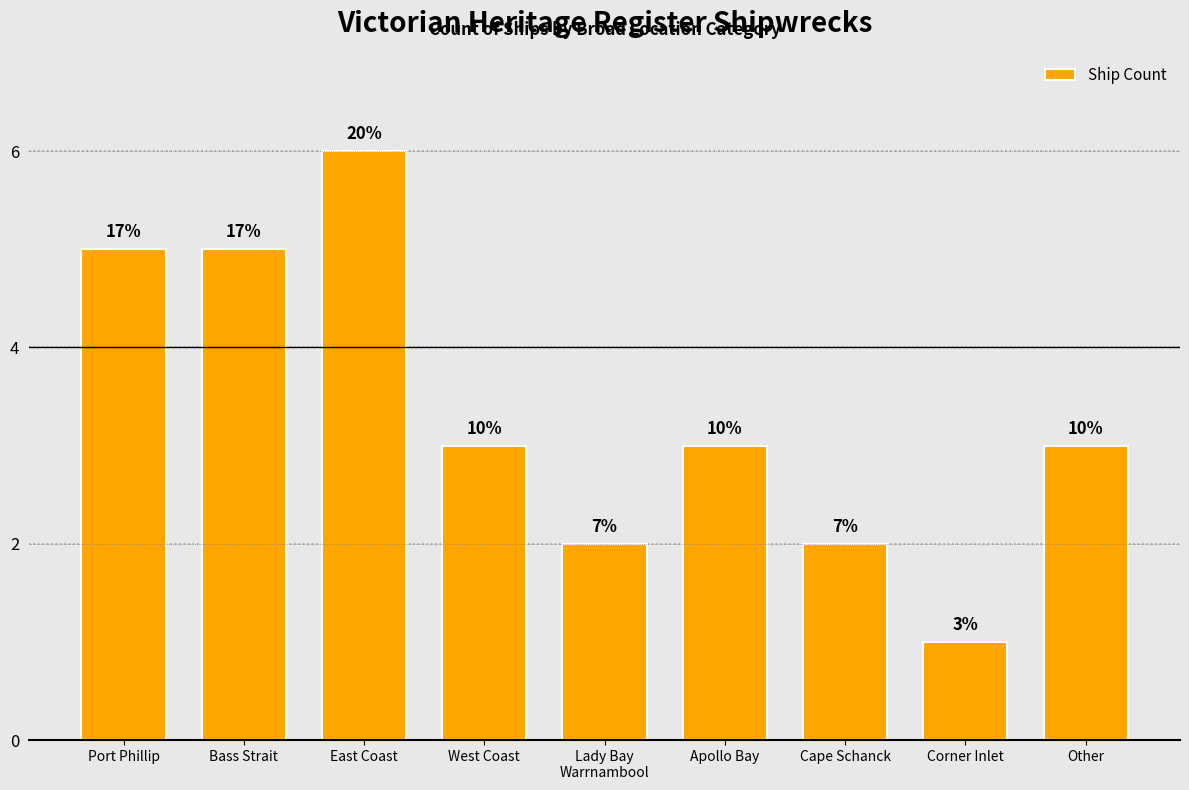

How many bars are there in total?

9